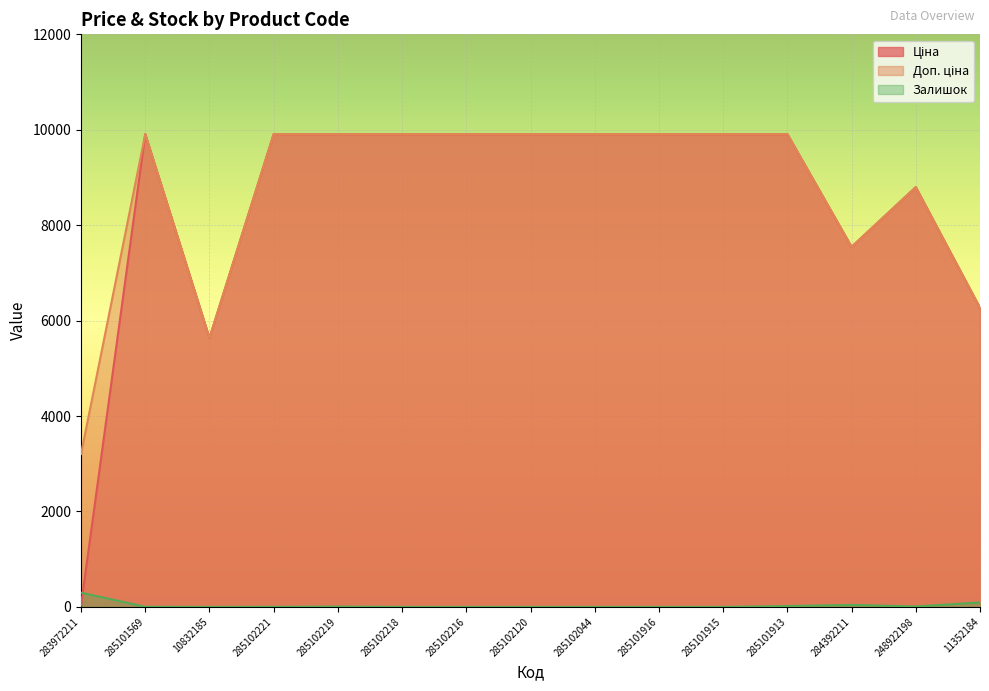

What is the label of the 14th point from the left?

248922198